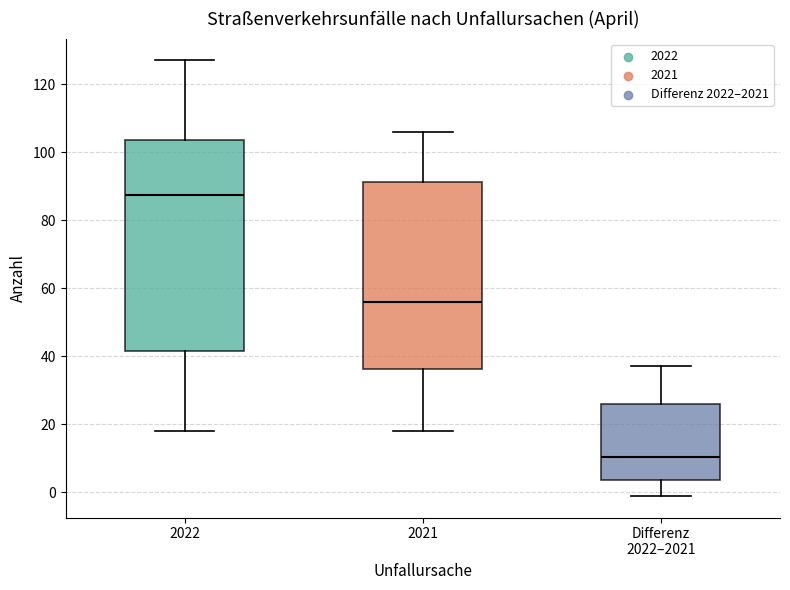

Where does the median line of the box for 2021 sit on the y-axis? The values are not printed on the chart, so give them approximately, as read against the axis.

56